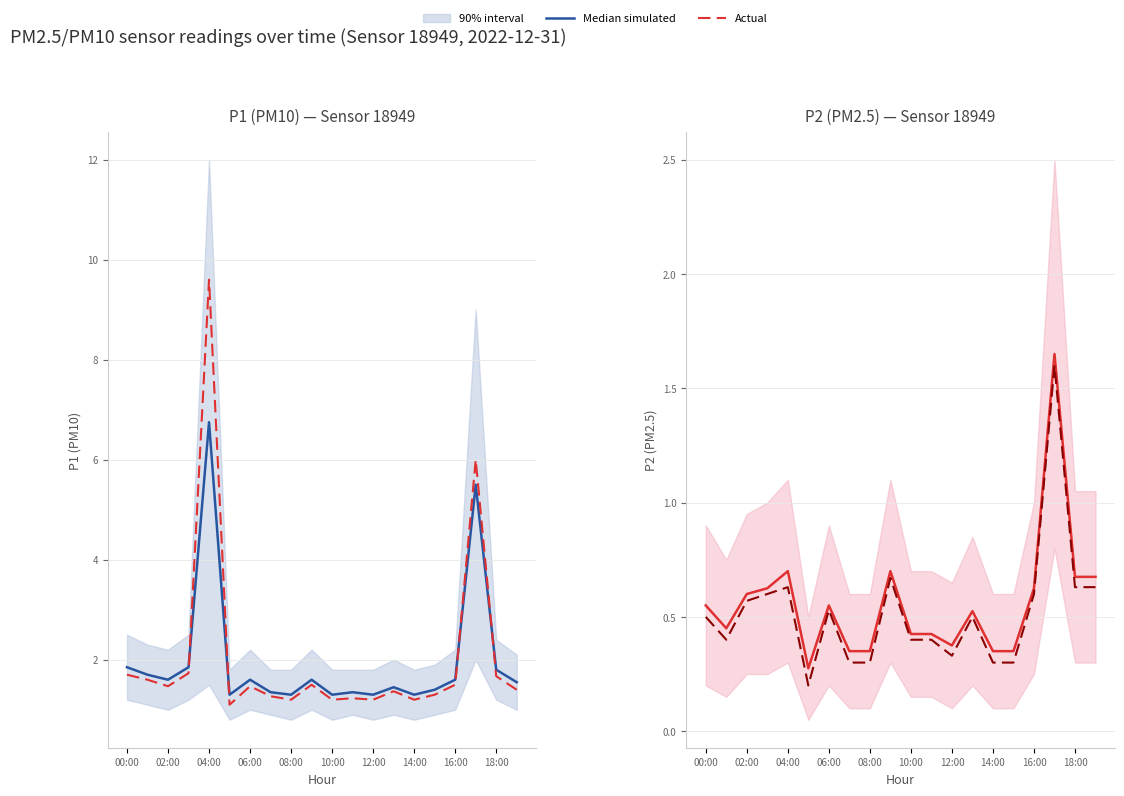

What is the average value of the Median simulated series?

0.6